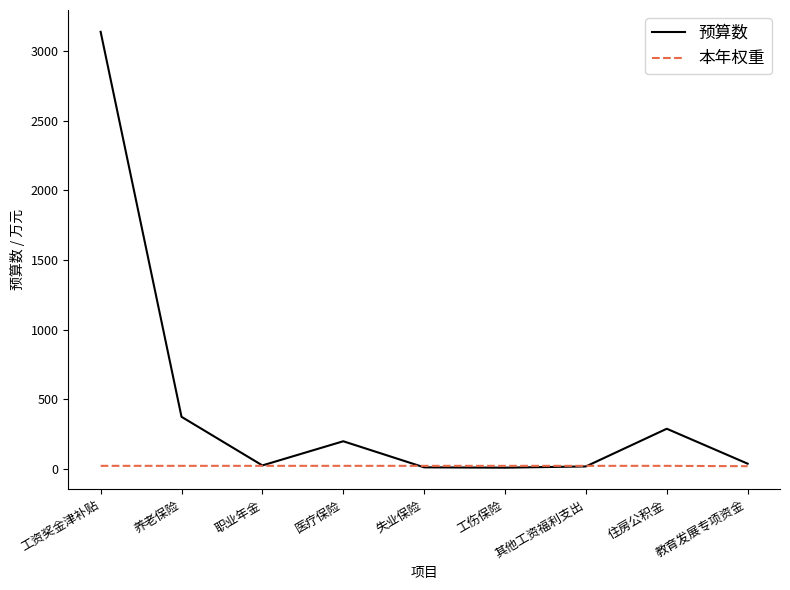

Which category has the highest value across all series?

工资奖金津补贴